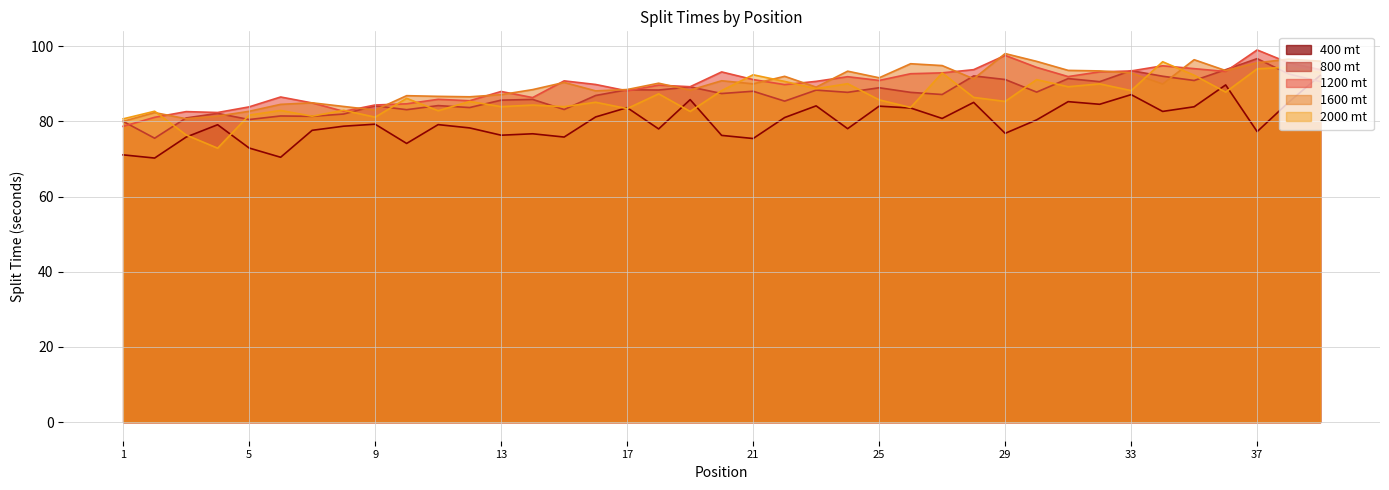

At 24, list the series in order from smallest to largest.

400 mt, 800 mt, 2000 mt, 1200 mt, 1600 mt